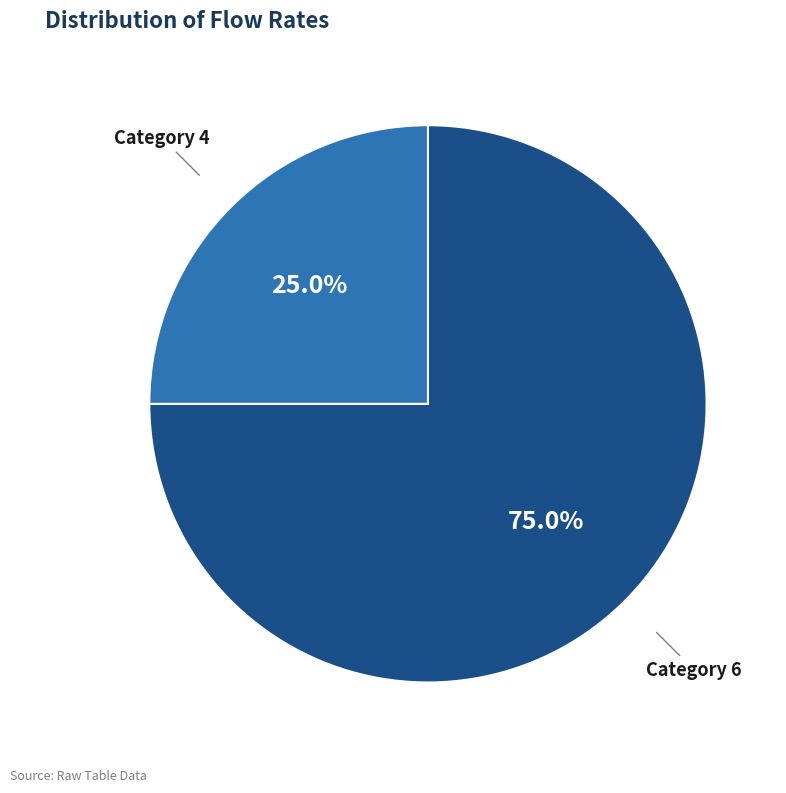

To the nearest percent, what is the average slice percentage?

50%